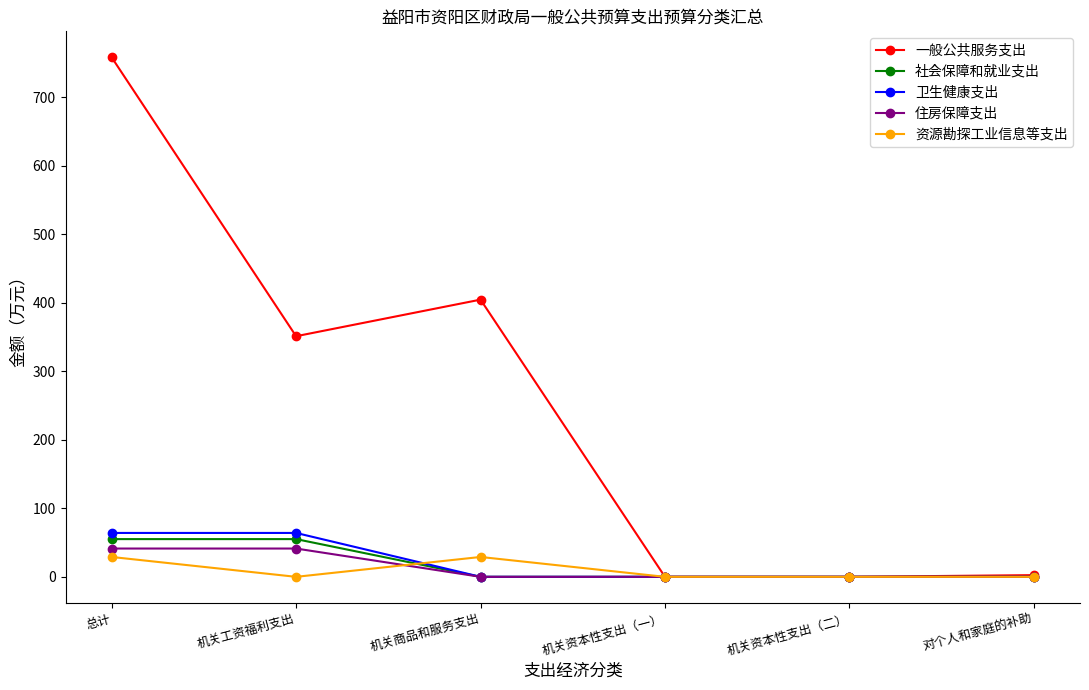

Is it true that 资源勘探工业信息等支出 equals 0.0 at 机关工资福利支出?

True